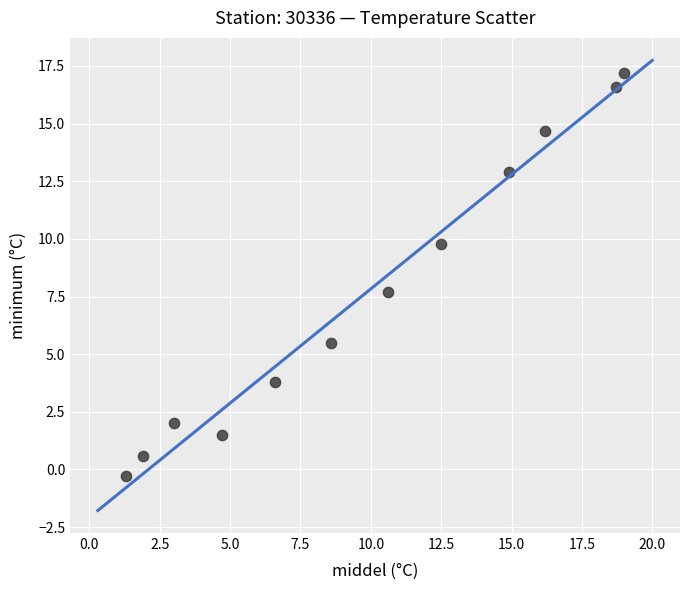

What is the average Y value?

7.7